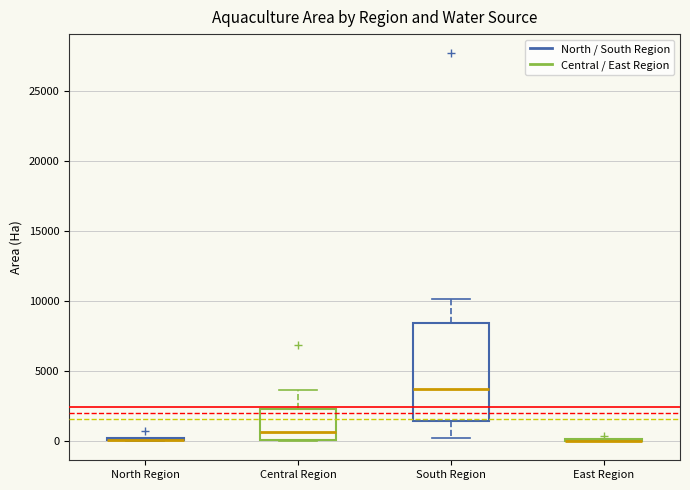

Comparing the boxes themselves (not the whiskers), which one is the tallest?

South Region